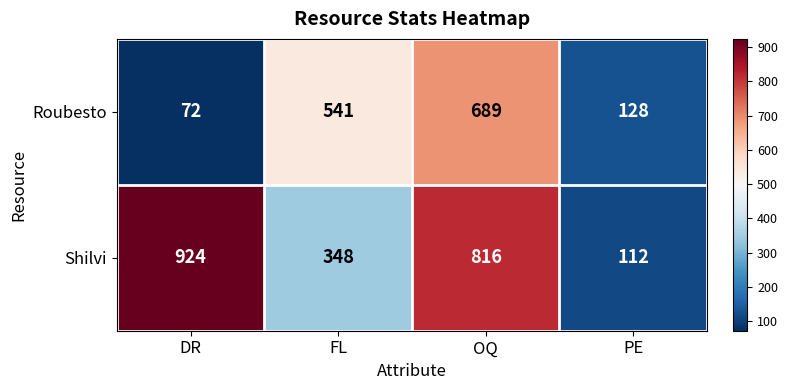

What is the difference between the highest and lowest values at DR?

852